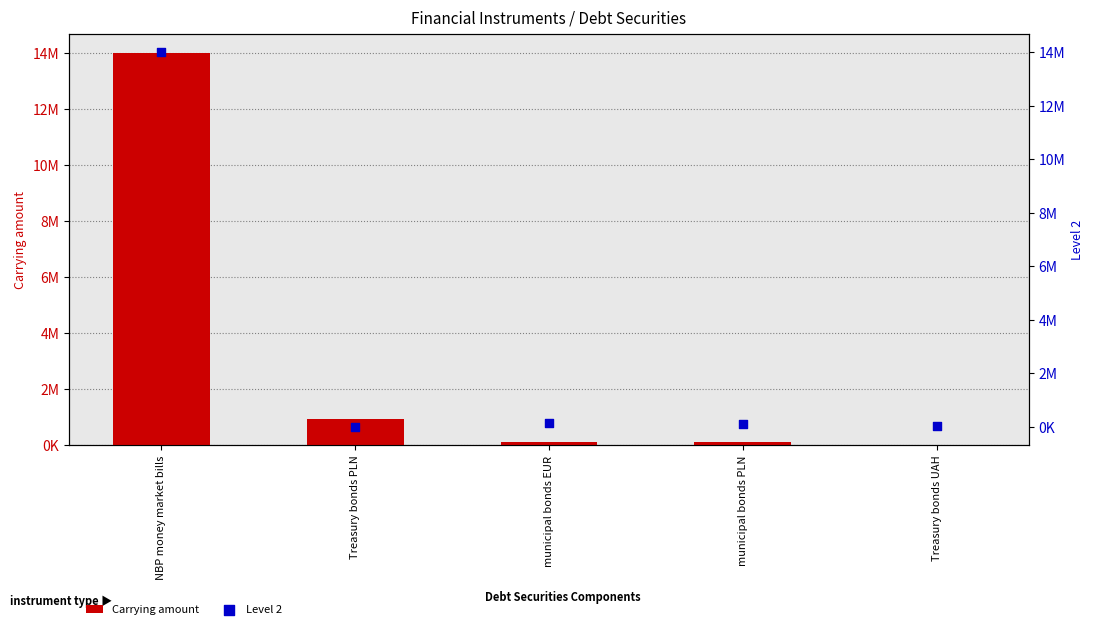

Which series has the largest total across all categories?

Carrying amount